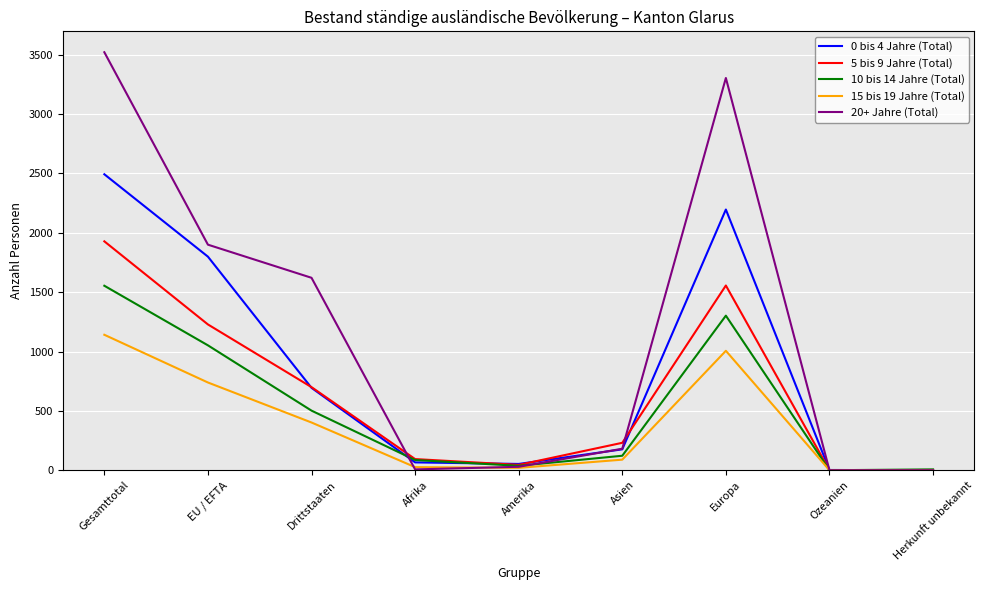

The value of 15 bis 19 Jahre (Total) at Gesamttotal is 1141. True or false?

True